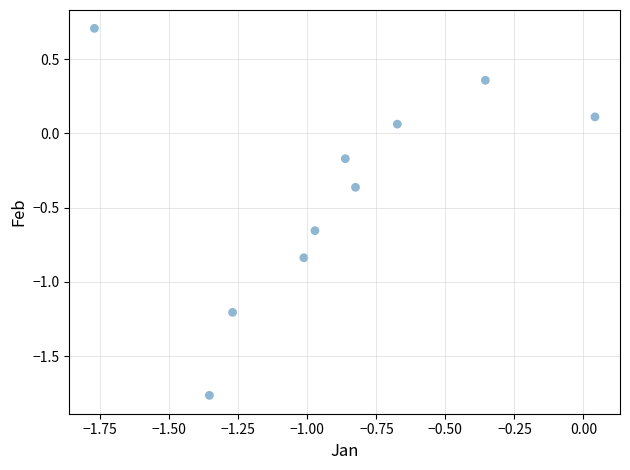

What is the range of Y values (max minus min)?

2.5